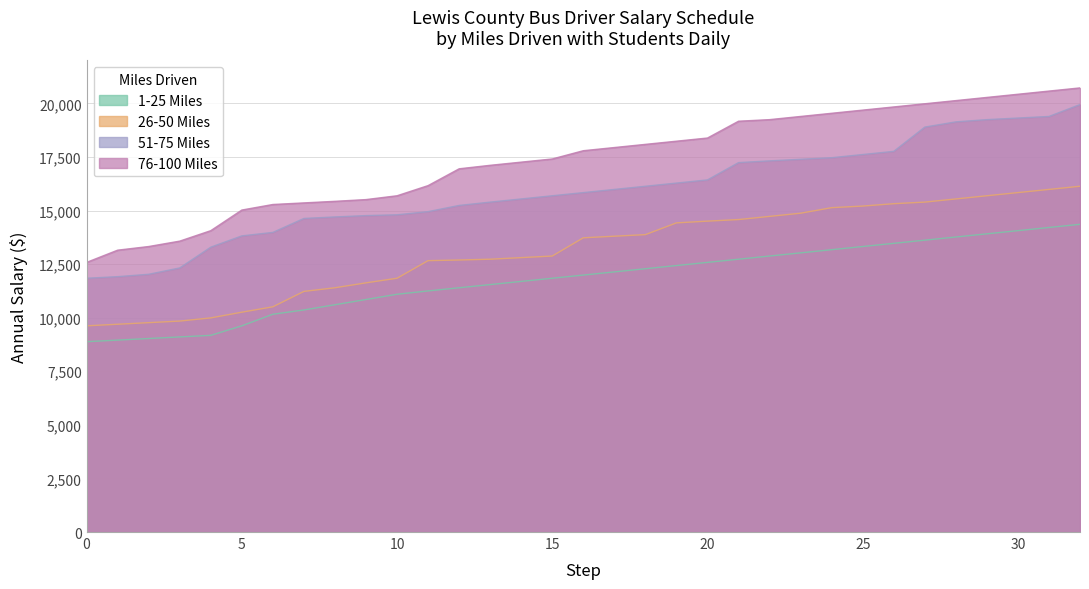

Is it true that 26-50 Miles equals 9620 at 0?

True